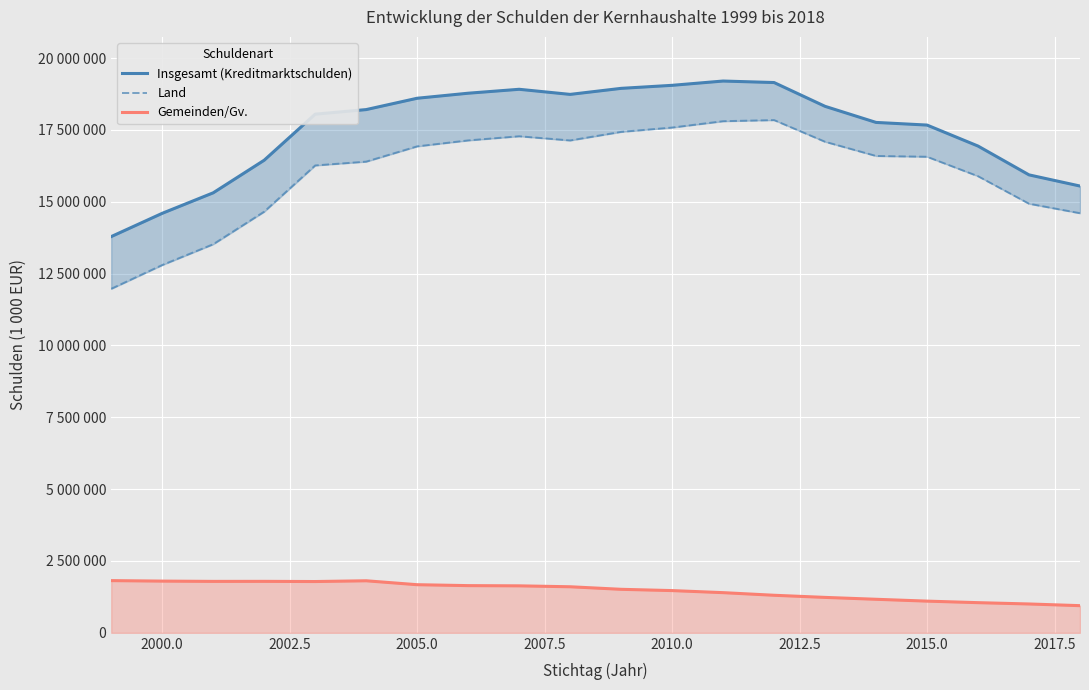

What is the lowest value of the Land series?

11972224